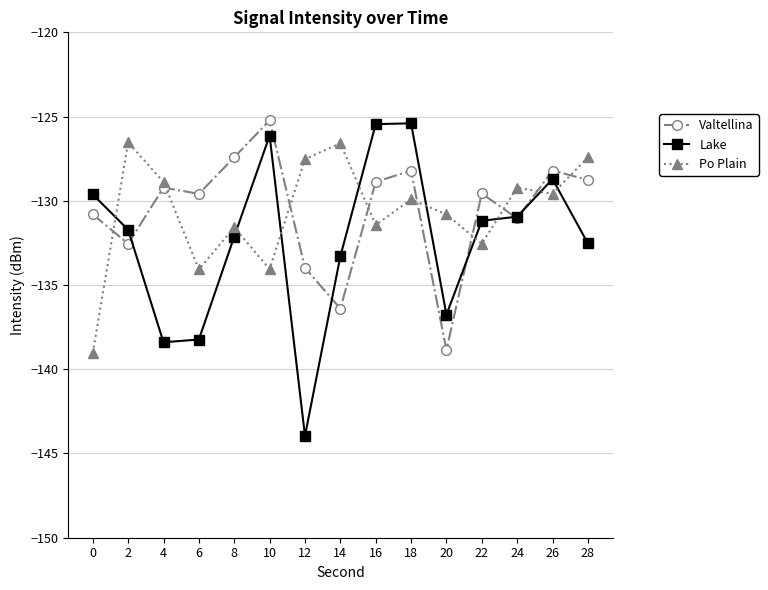

How many interior local valleys does the Po Plain series have?

5